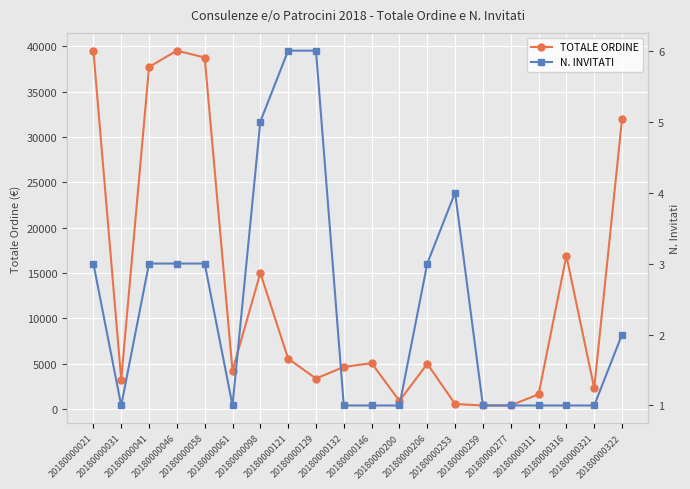

What is the difference between the highest and lowest values at 20180000061?

4239.8